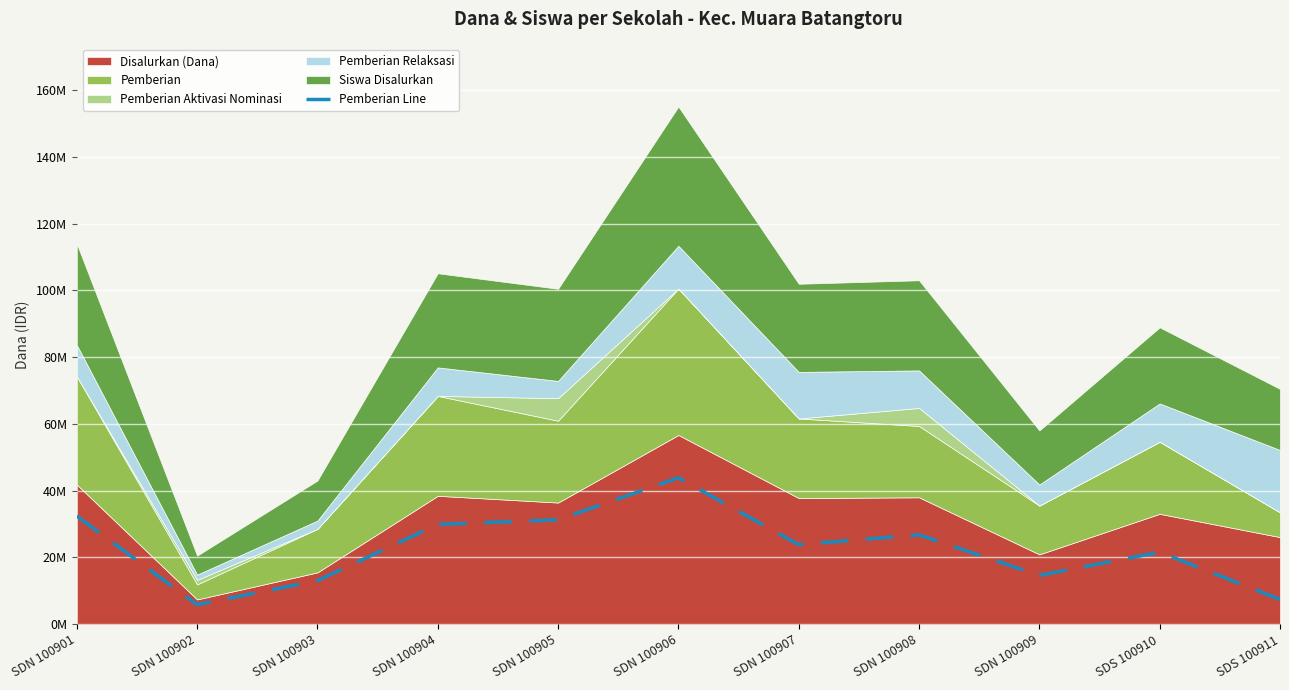

Read the value at SDN 100901.

32400000